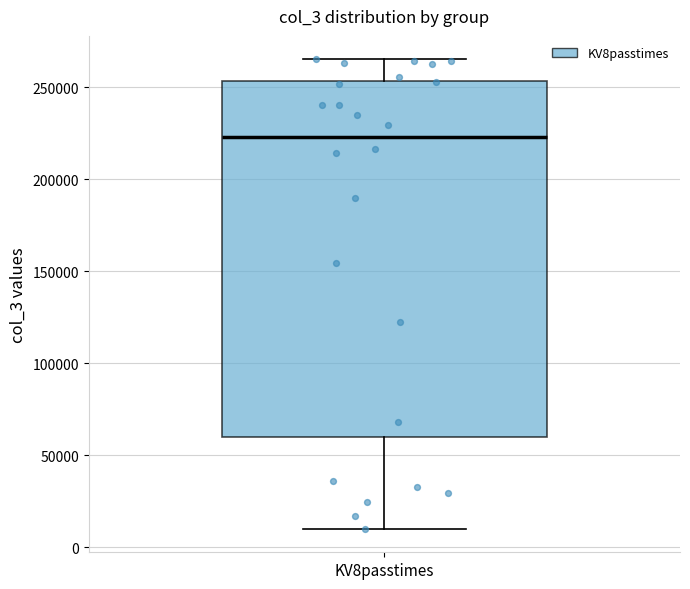

Read this box plot against the y-axis: the position of the median line, the range covered by the box, and the ends of both whiskers. The values are not printed on the chart, so give them approximately, as read against the axis.

median 225000, box 60000 to 255000, whiskers 10000 to 265000